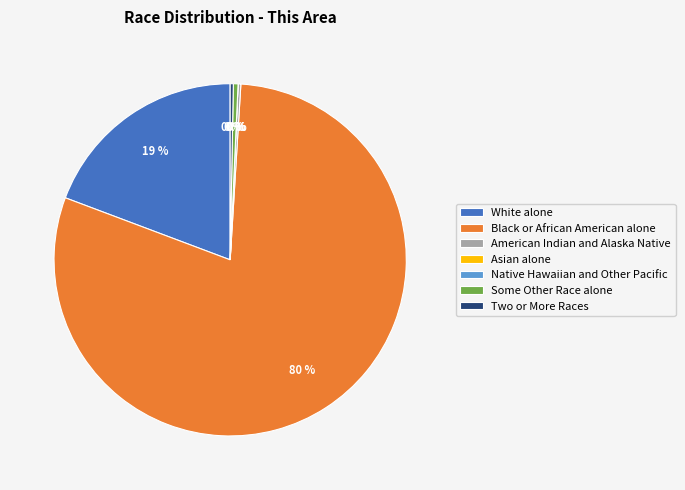

To the nearest percent, what portion does White alone represent?

19%